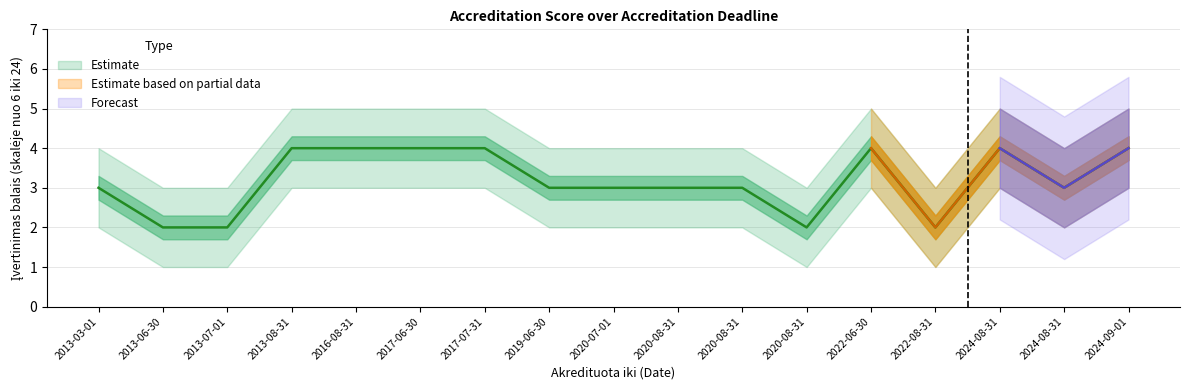

True or false: mean and upper cross at least once.

False